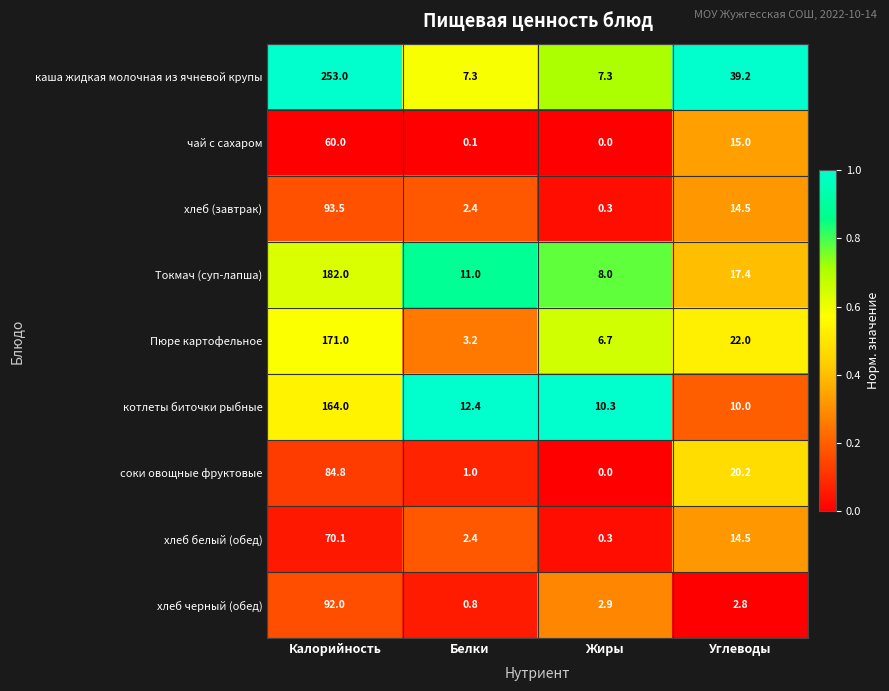

List the series in order of their peak value, lowest first.

чай с сахаром, хлеб белый (обед), соки овощные фруктовые, хлеб черный (обед), хлеб (завтрак), котлеты биточки рыбные, Пюре картофельное, Токмач (суп-лапша), каша жидкая молочная из ячневой крупы